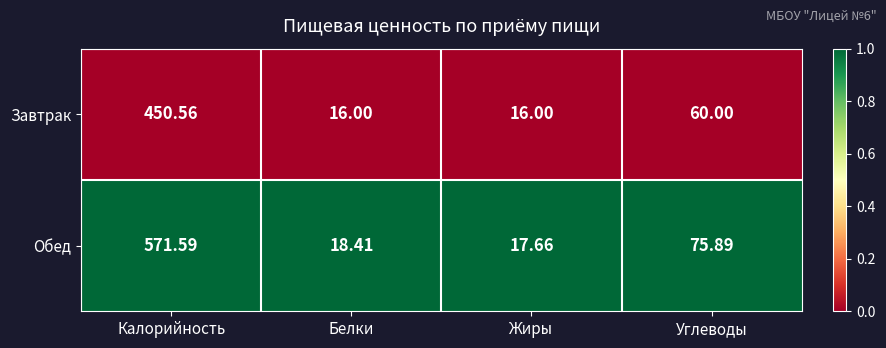

Rank the series by their maximum value, from lowest to highest.

Завтрак, Обед